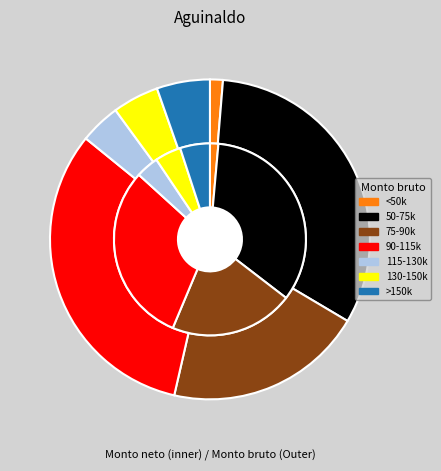

Does 34 represent more than half of the total?

No